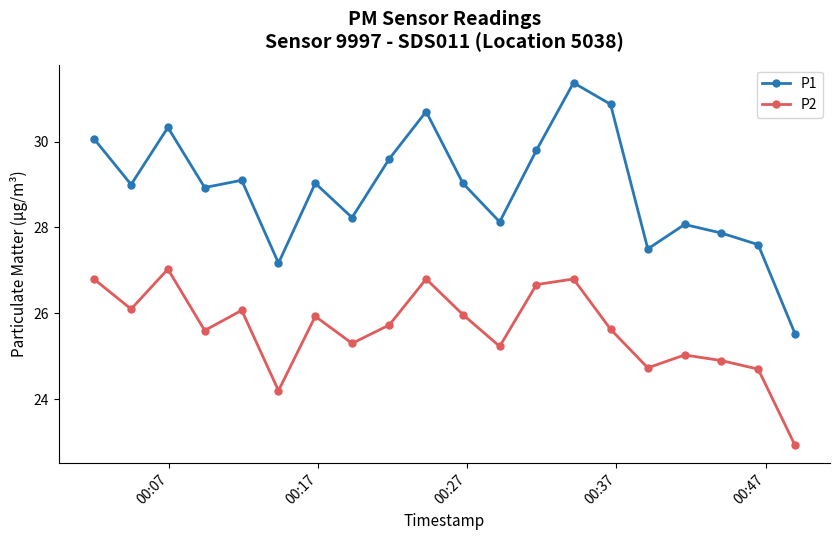

Which series has the largest total across all categories?

P1